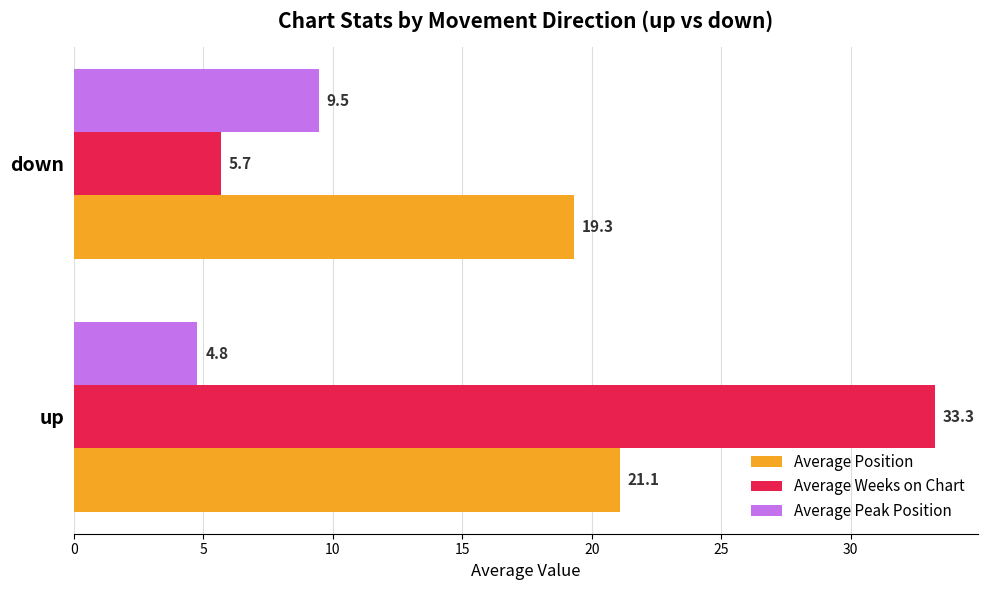

What is the difference between the maximum and minimum values in the Average Position series?

1.8